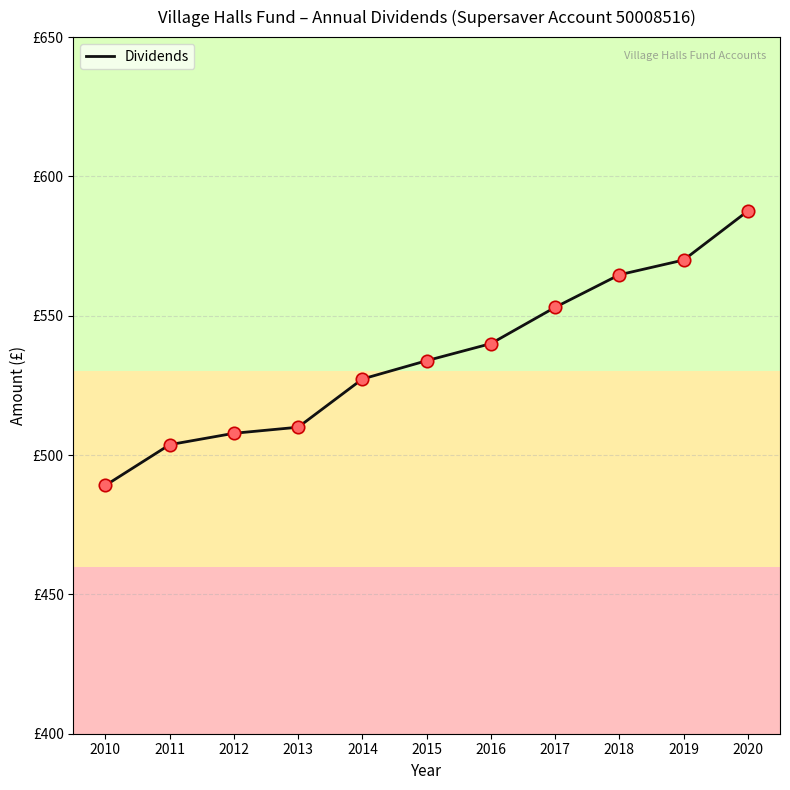

What is the change in value from 2010 to 2020?

+98.5